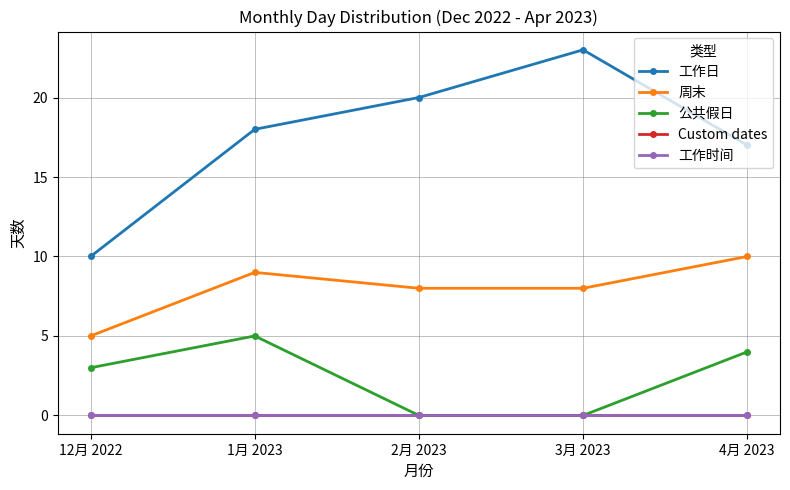

True or false: 公共假日 and Custom dates intersect in this chart.

False